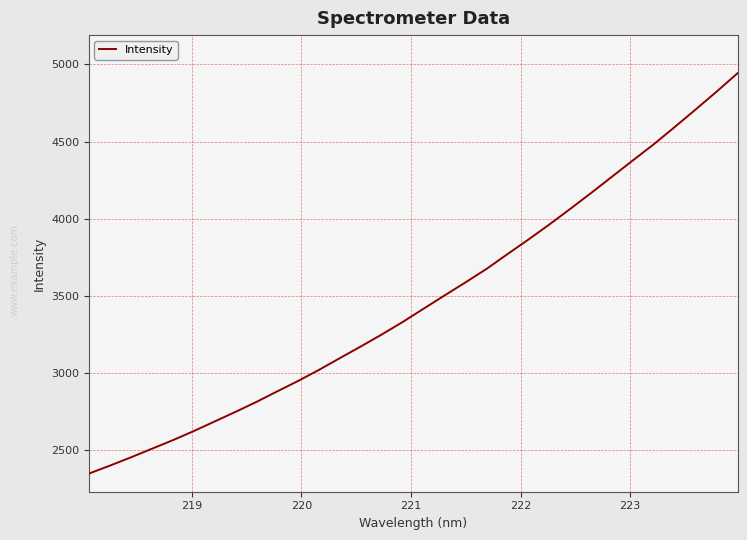

What is the maximum value shown in the chart?

4942.2